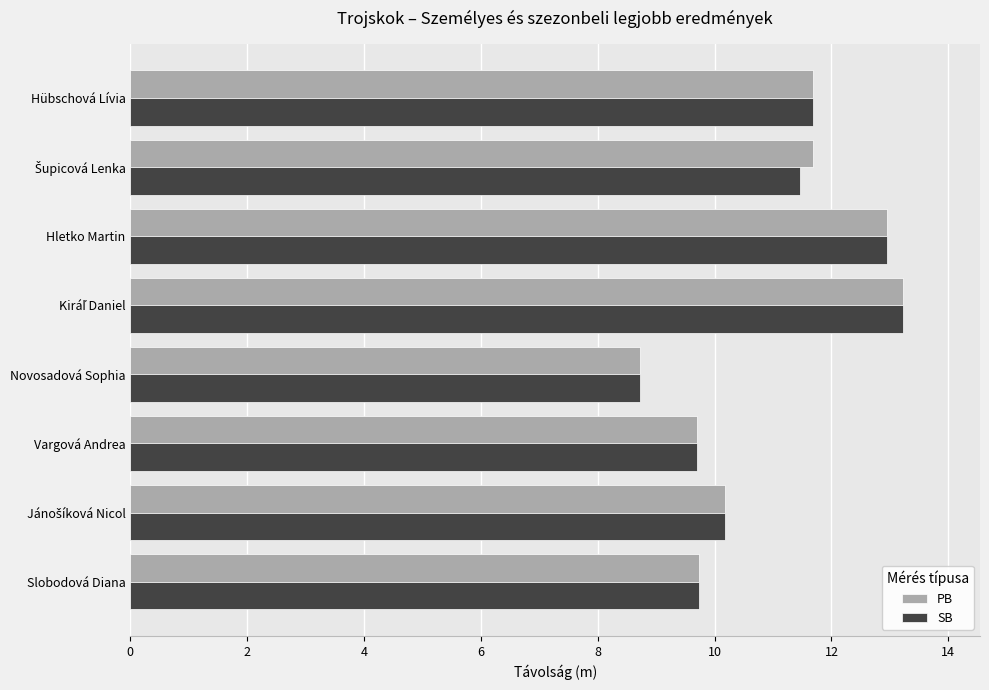

Is it true that PB equals 4.9 at Vargová Andrea?

False